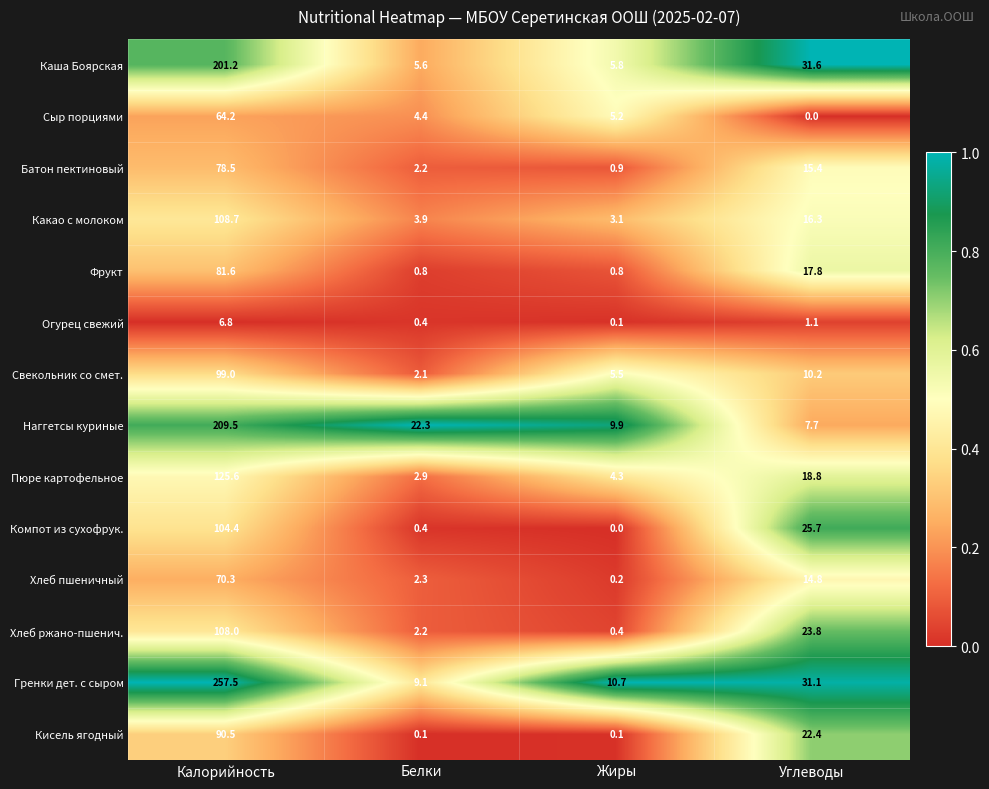

Which series has the largest range (max minus min)?

Гренки дет. с сыром